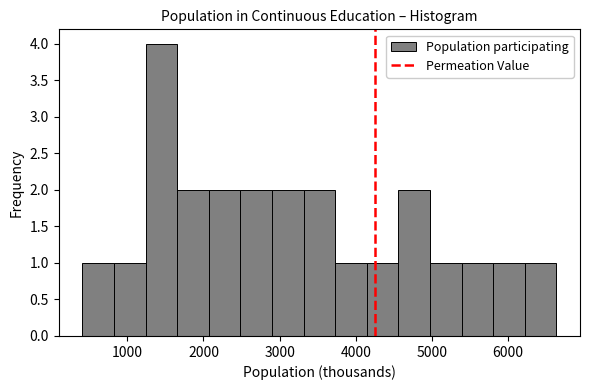

Which range on the x-axis has the tallest bar?

1200 to 1700